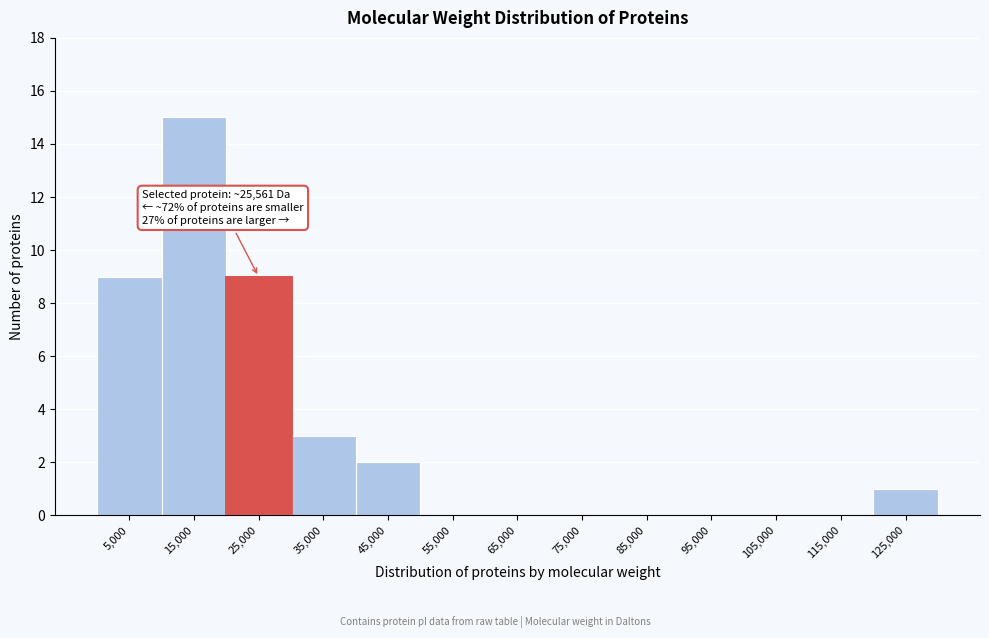

Reading right to left, list all the values displayed in this chart.

125,000=1	115,000=0	105,000=0	95,000=0	85,000=0	75,000=0	65,000=0	55,000=0	45,000=2	35,000=3	25,000=9	15,000=15	5,000=9